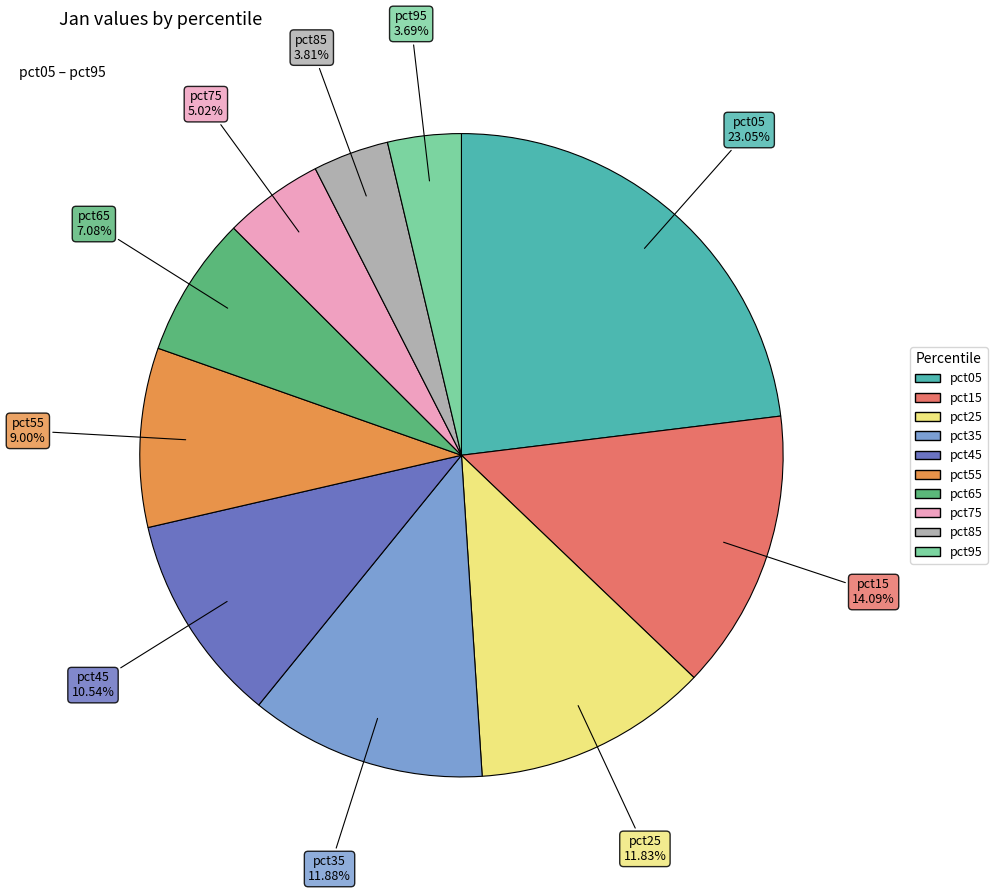

What is the largest slice in the pie chart?

pct05